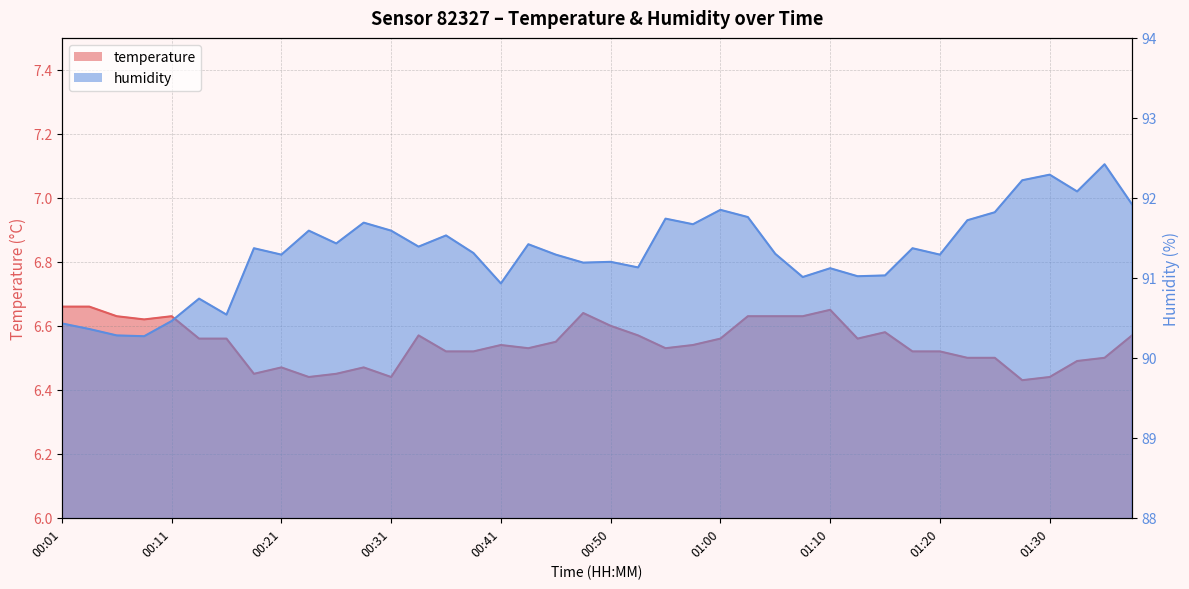

Between 01:03 and 01:15, which series saw the biggest shift?

humidity